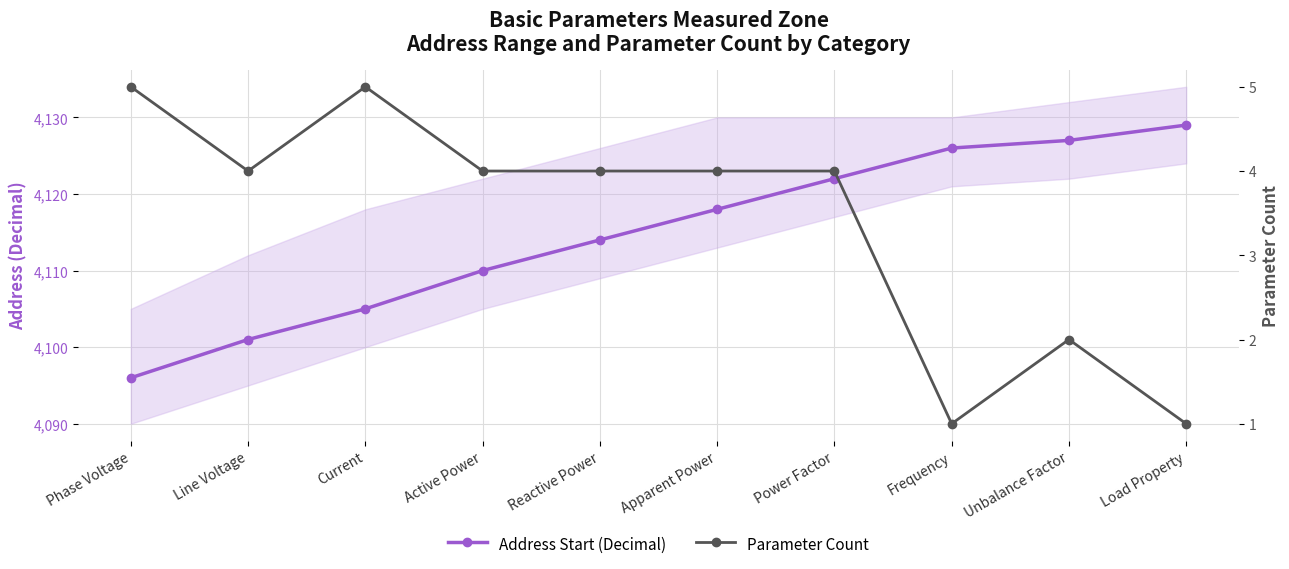

What is the label of the 5th point from the left?

Reactive Power